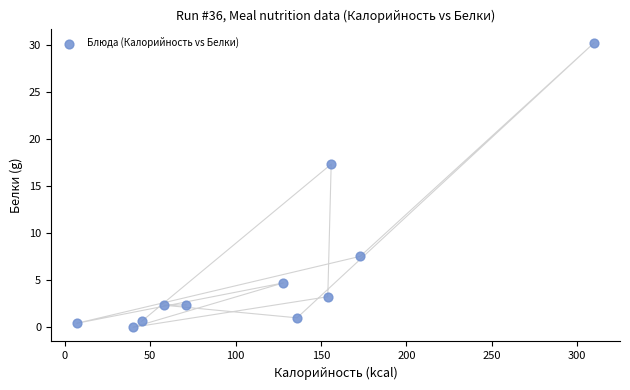

What Y value in the scatter plot is closest to 15?

17.3